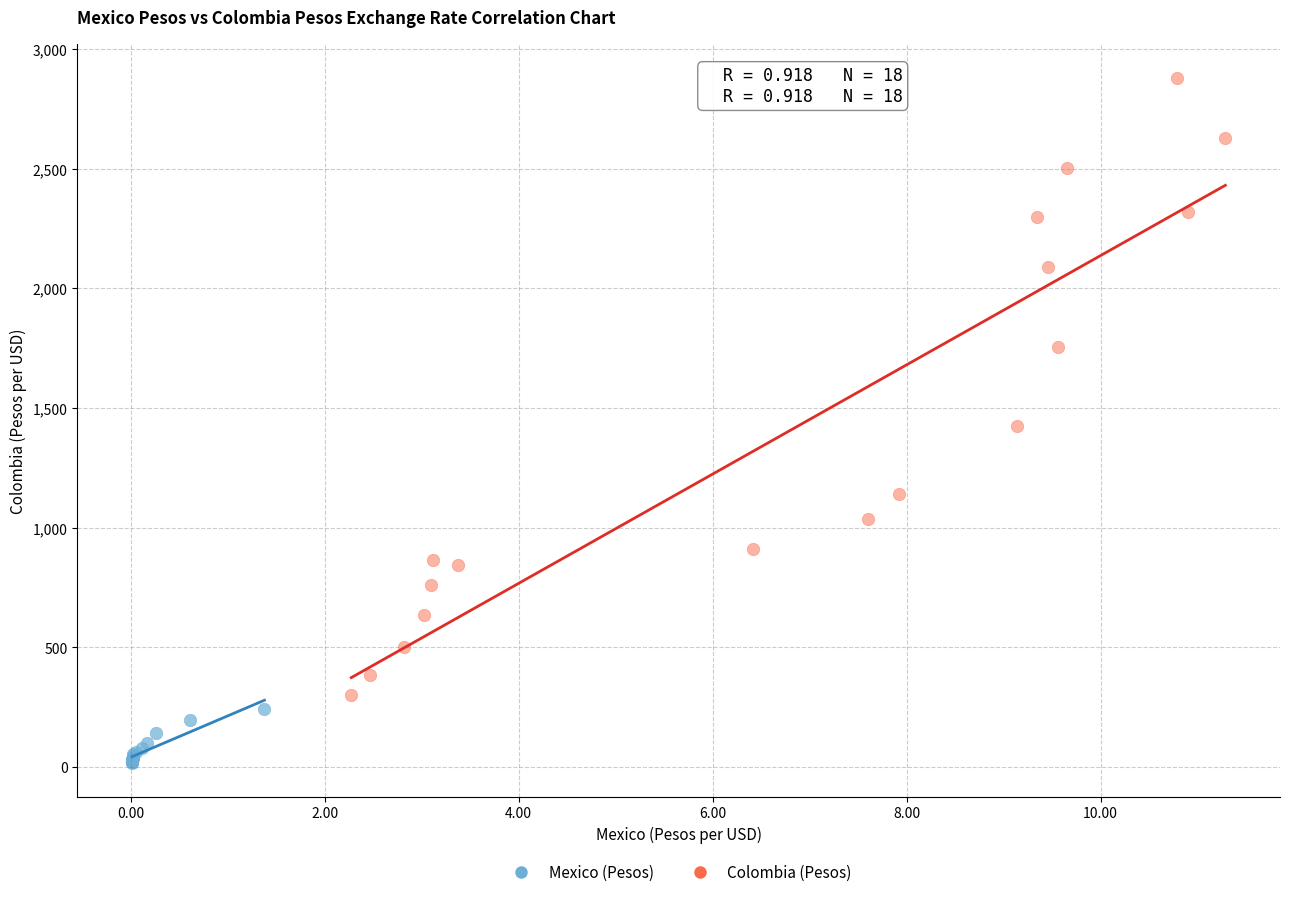

Which series reaches the minimum Y coordinate?

Mexico (Pesos)